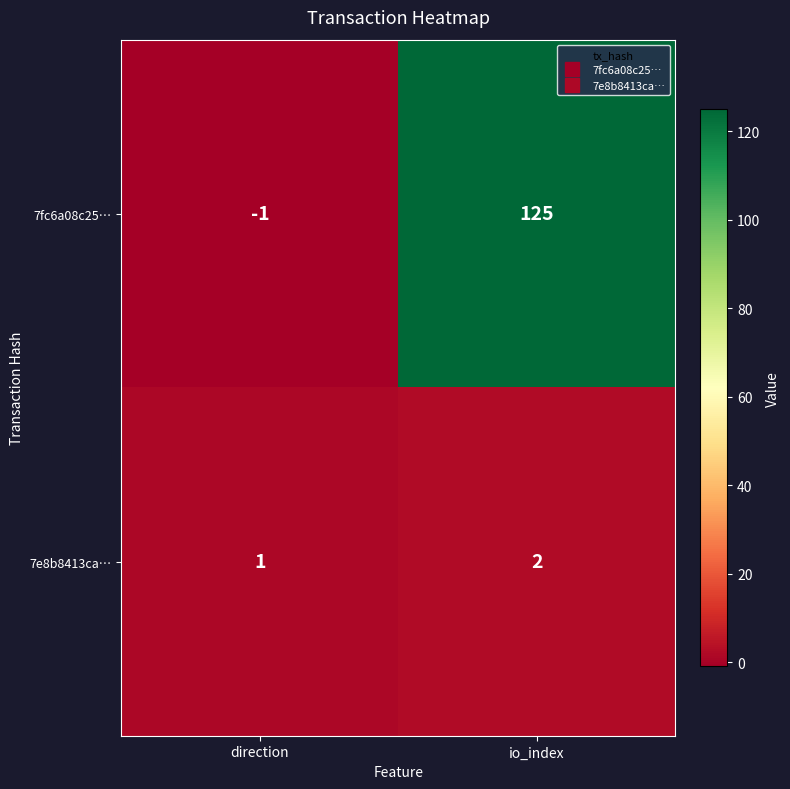

At which label does 7e8b8413ca… reach its peak?

io_index